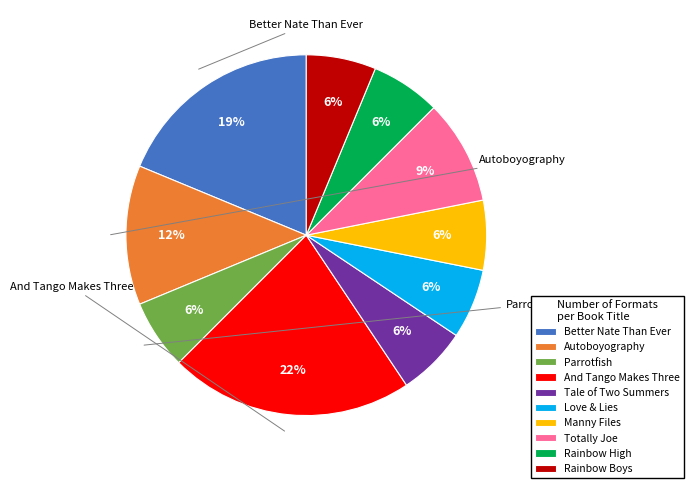

To the nearest percent, what is the average slice percentage?

10%